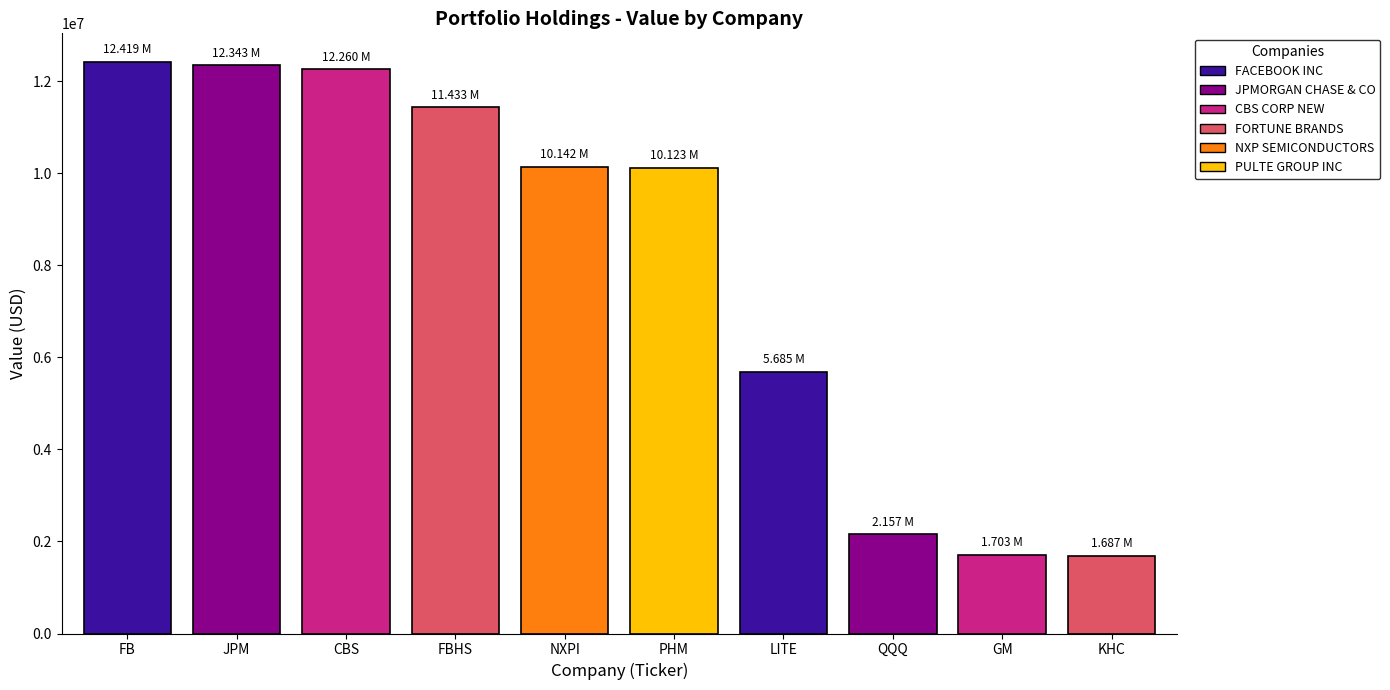

Which has a higher value, FBHS or FB?

FB